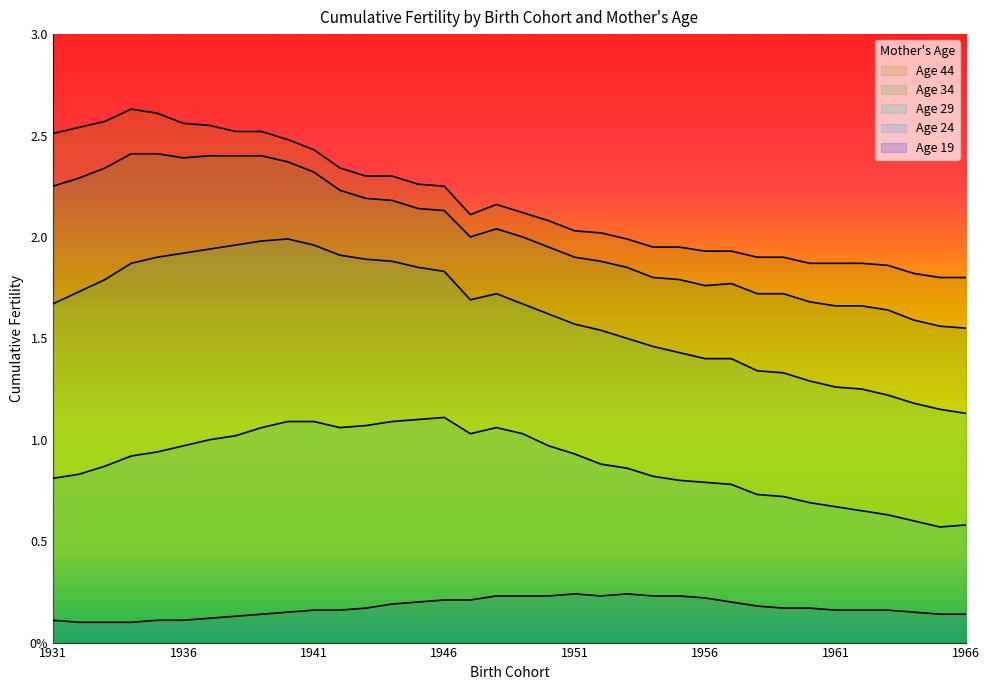

In Age 24, how many points are lower than both neighbors (excluding endpoints)?

3